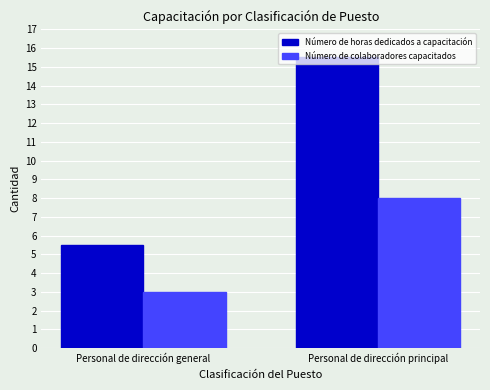

How many series are shown in this chart?

2